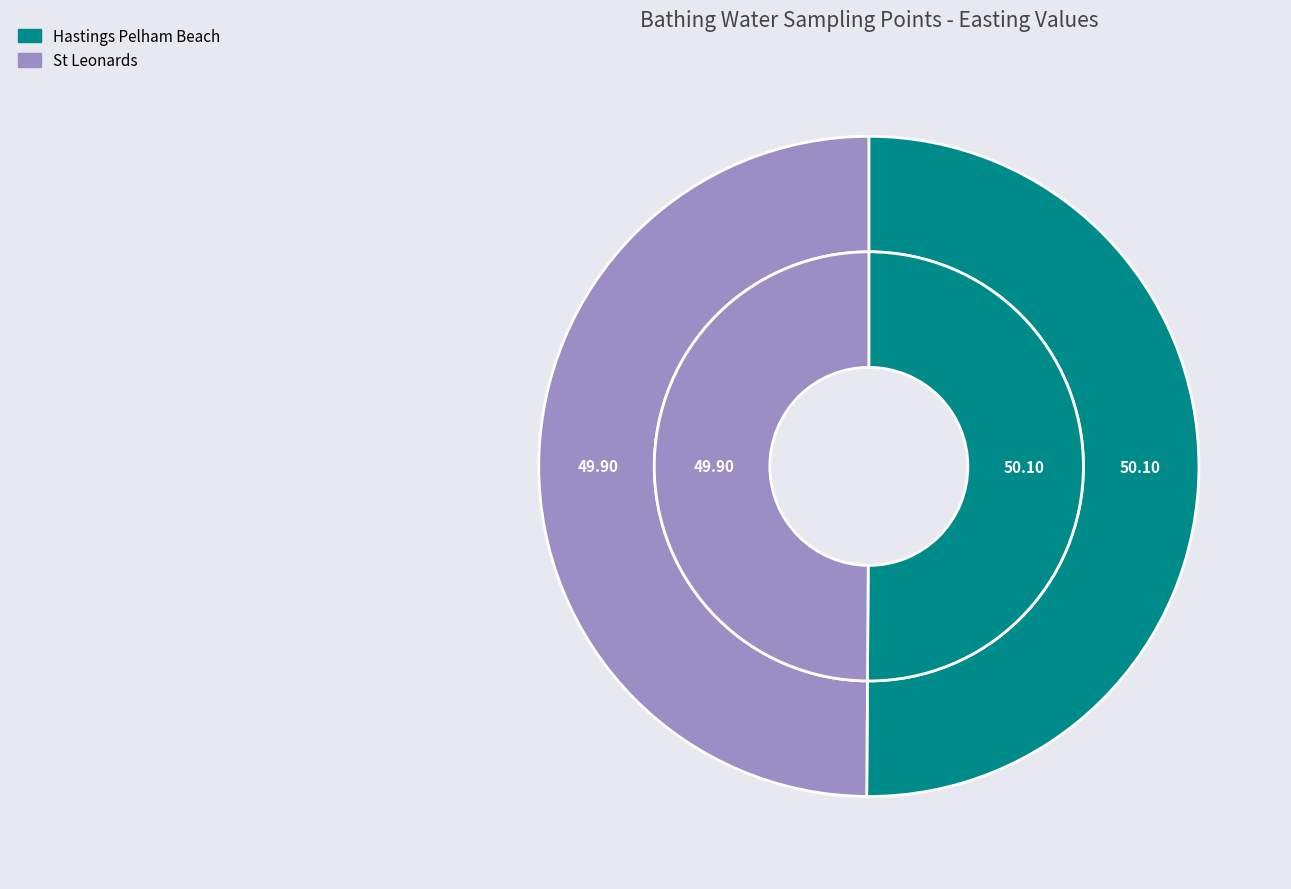

Do Hastings Pelham Beach and St Leonards together represent more than half of the pie?

Yes